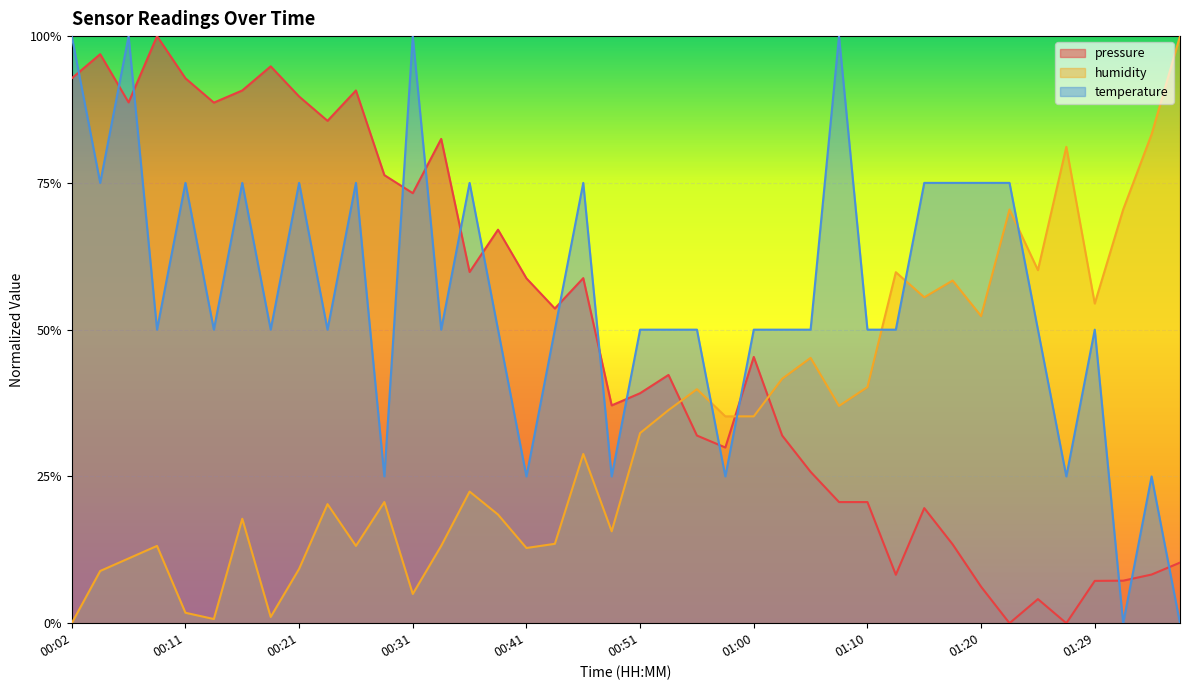

Which series has the widest spread of values?

pressure